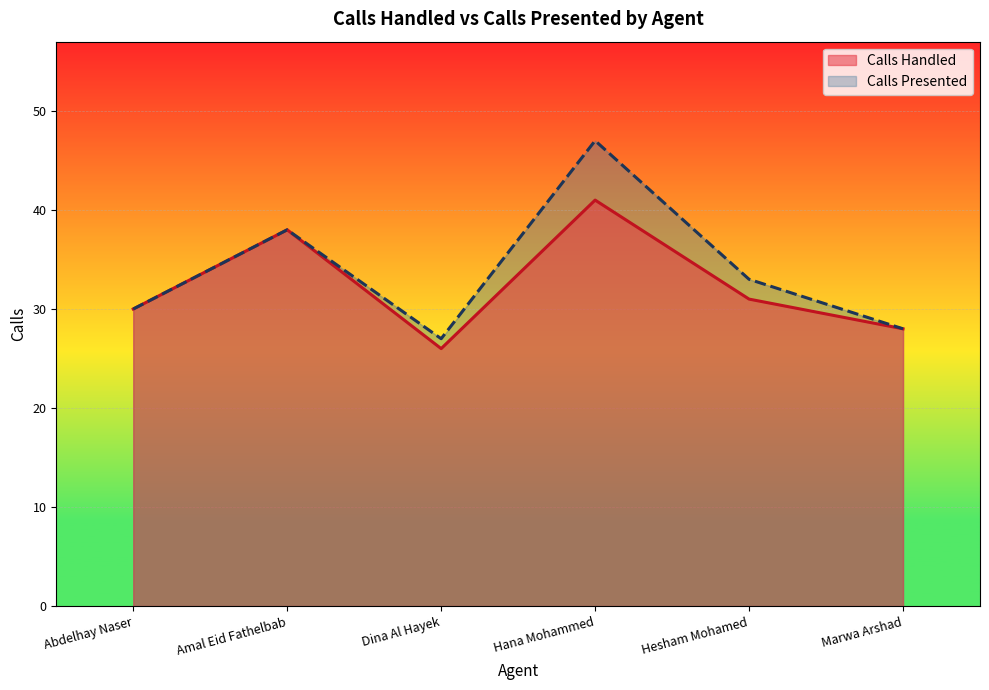

What is the sum of all Calls Presented values?

203